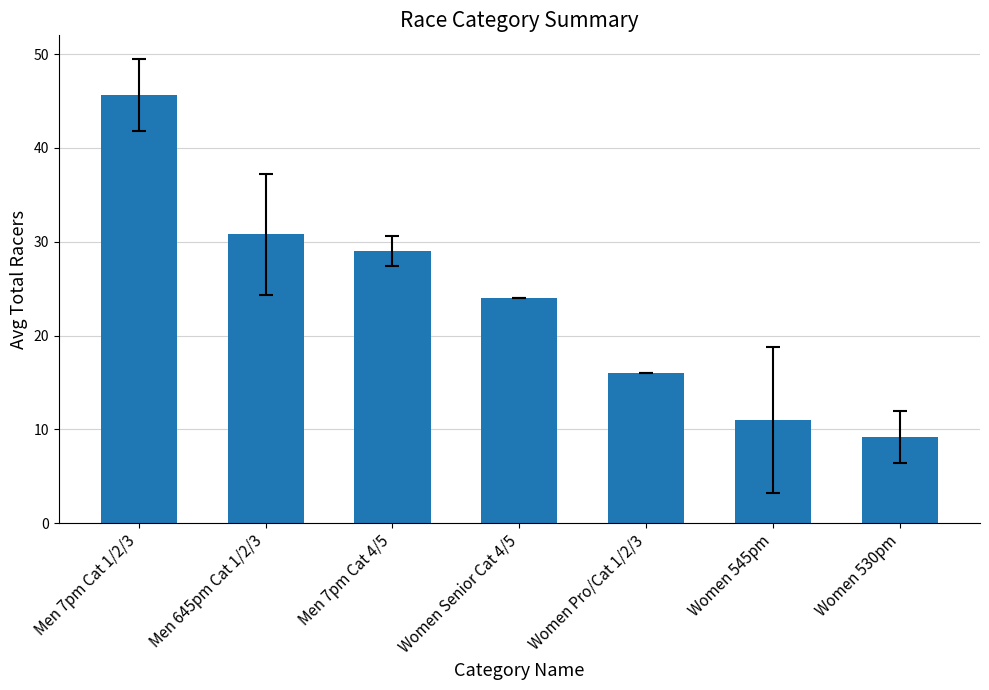

List the labels in order of value, largest first.

Men 7pm Cat 1/2/3, Men 645pm Cat 1/2/3, Men 7pm Cat 4/5, Women Senior Cat 4/5, Women Pro/Cat 1/2/3, Women 545pm, Women 530pm